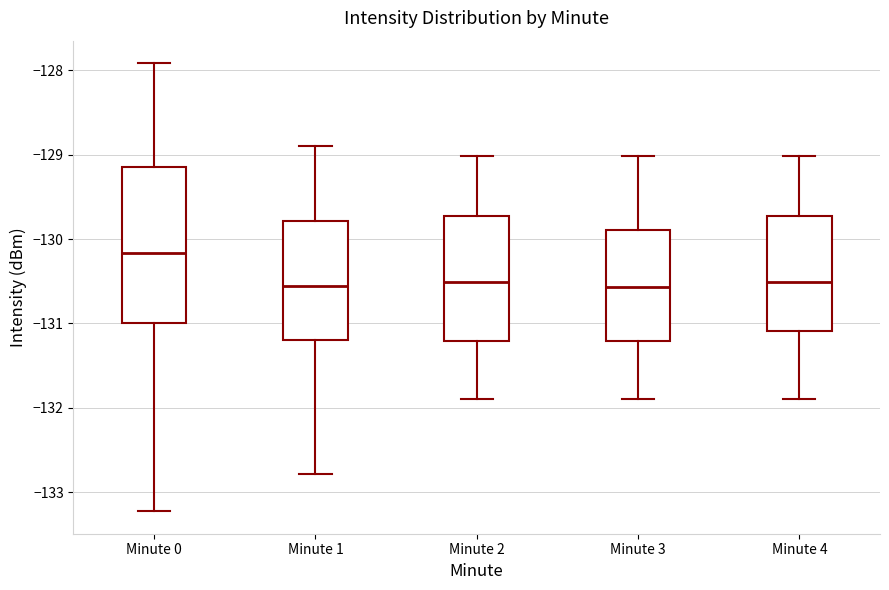

Where does the lower whisker of the box for Minute 1 end on the y-axis? The values are not printed on the chart, so give them approximately, as read against the axis.

-132.8